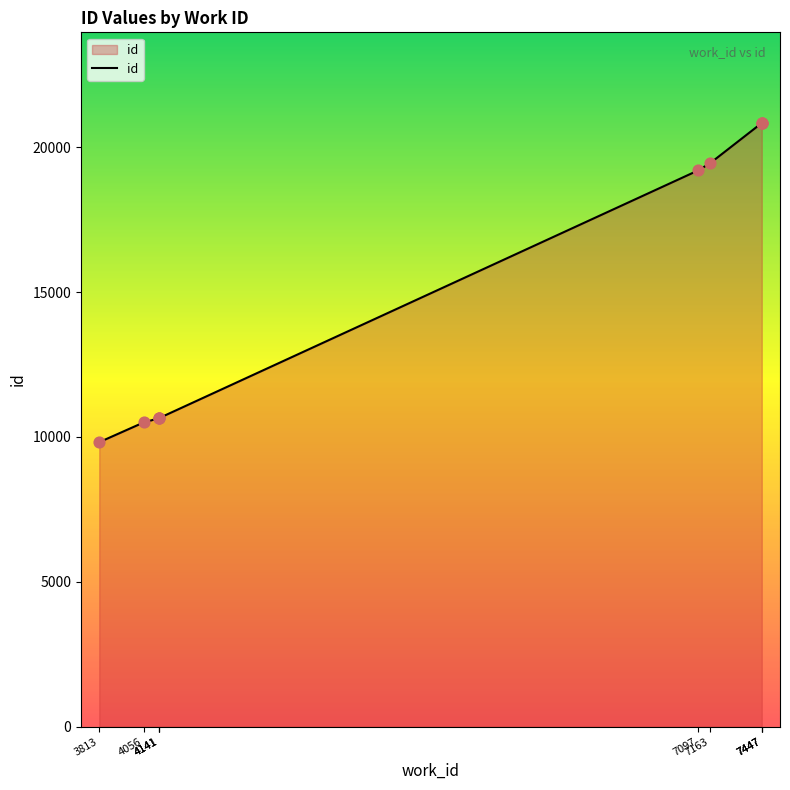

What is the change in value from 7097 to 7447?

+1639